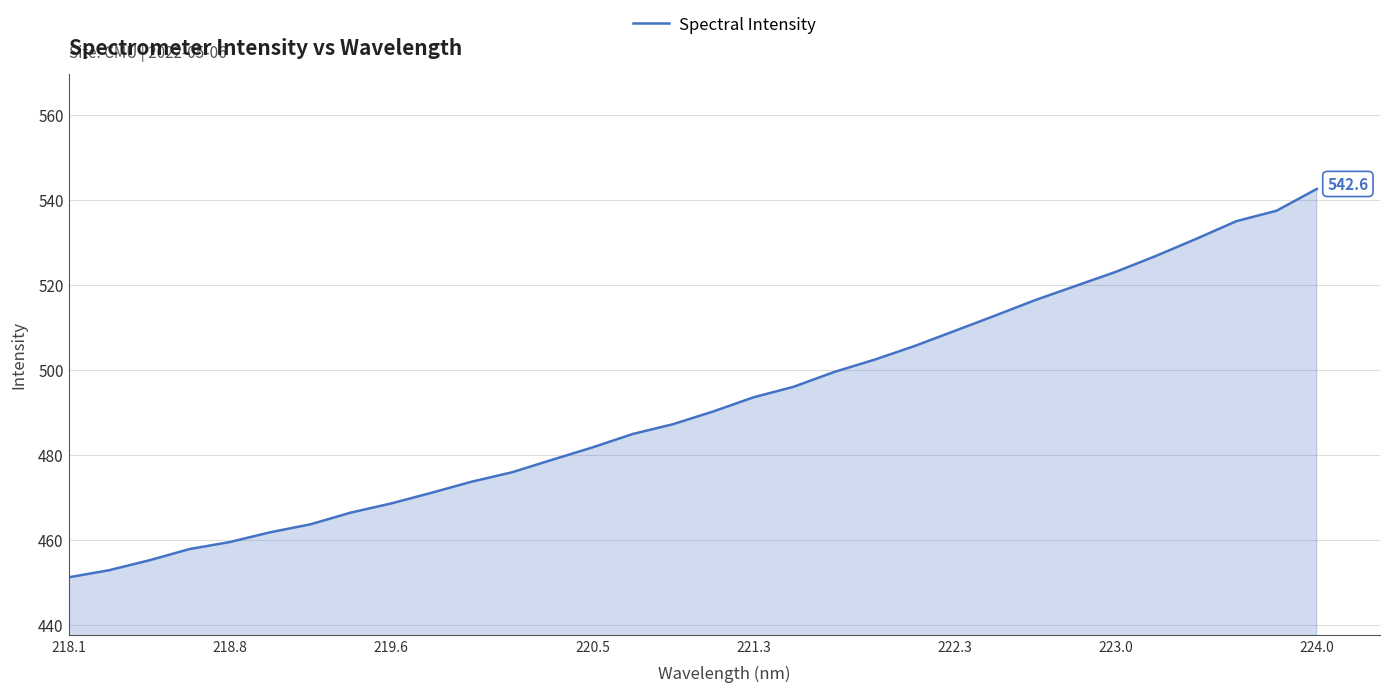

True or false: the data has more than 2 interior local peaks.

False